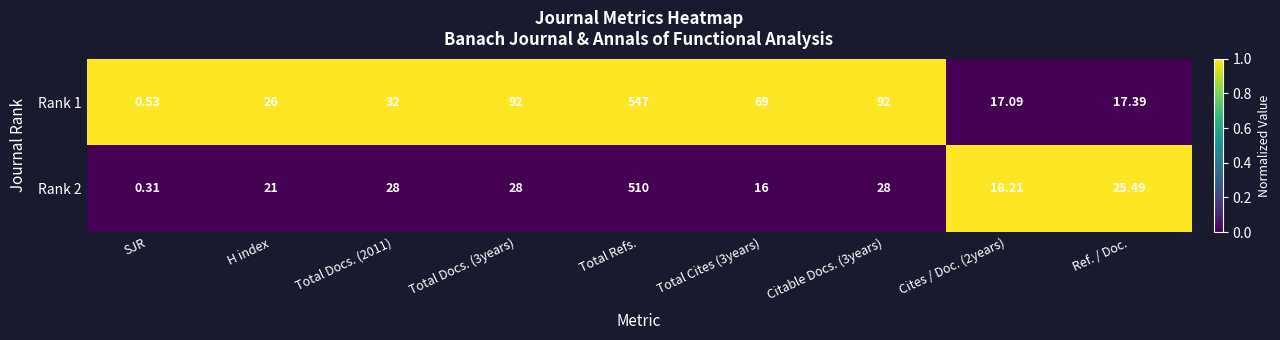

Is the value of Rank 2 at SJR greater than the value of Rank 1 at Cites / Doc. (2years)?

No